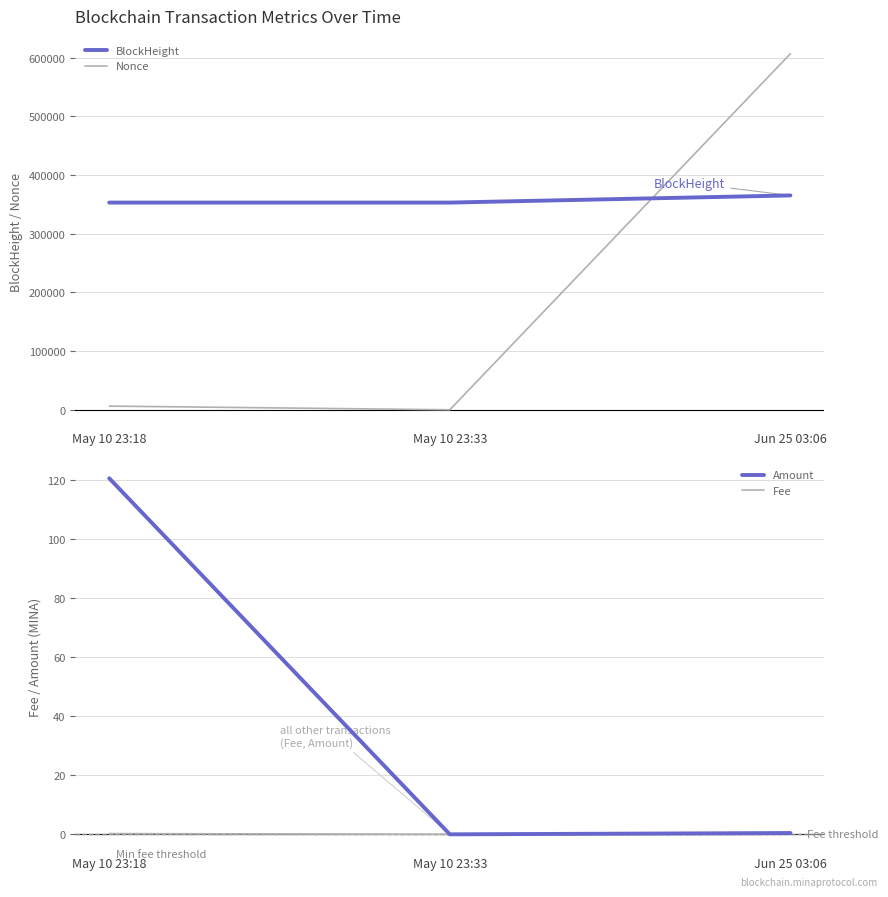

Reading left to right, what are all the values shown in this chart?

BlockHeight: 352961.0	352964.0	365146.0
Nonce: 6257.0	0.0	606605.0
Amount: 120.7	0.0	0.4
Fee: 0.2	0.0	0.0